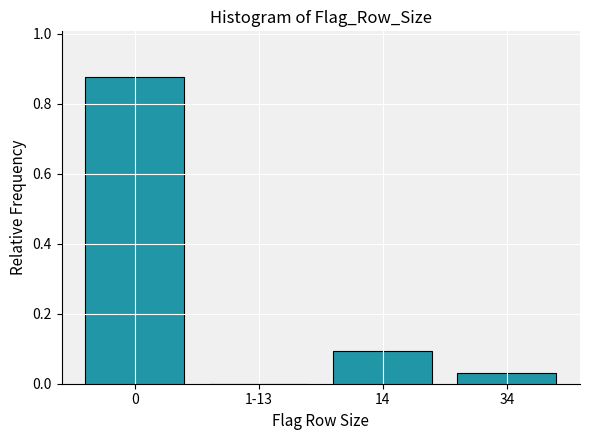

What is the sum of all values?

1.0